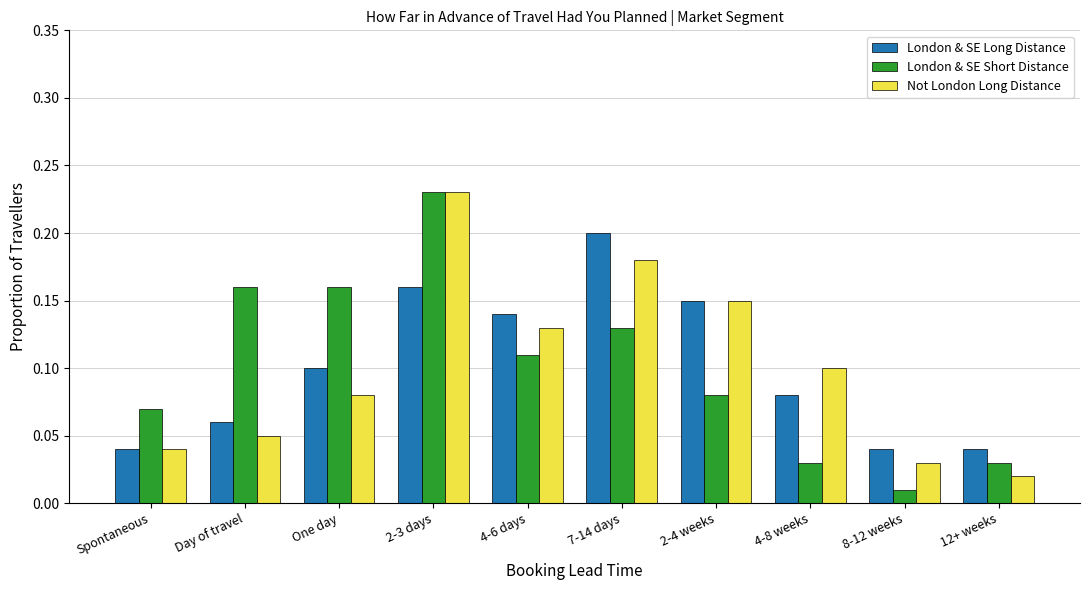

At which category does the chart reach its minimum across all series?

8-12 weeks